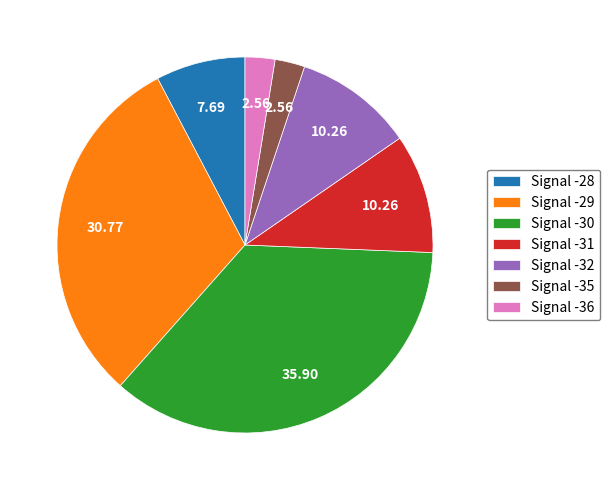

Which category has the biggest portion of the pie?

Signal -30